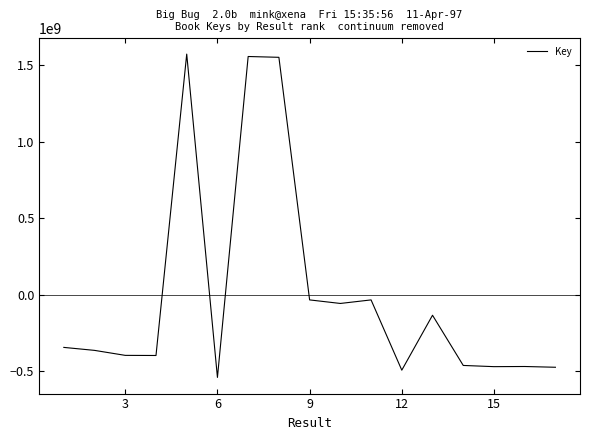

What is the difference between the maximum and minimum values?

2114854371.0